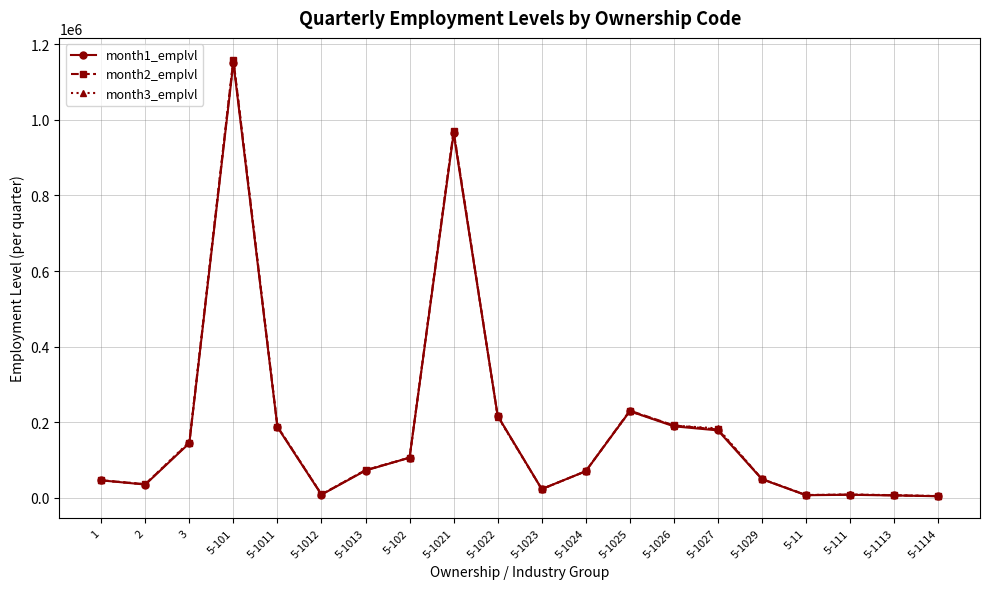

The value of month2_emplvl at 5-1013 is 128343. True or false?

False